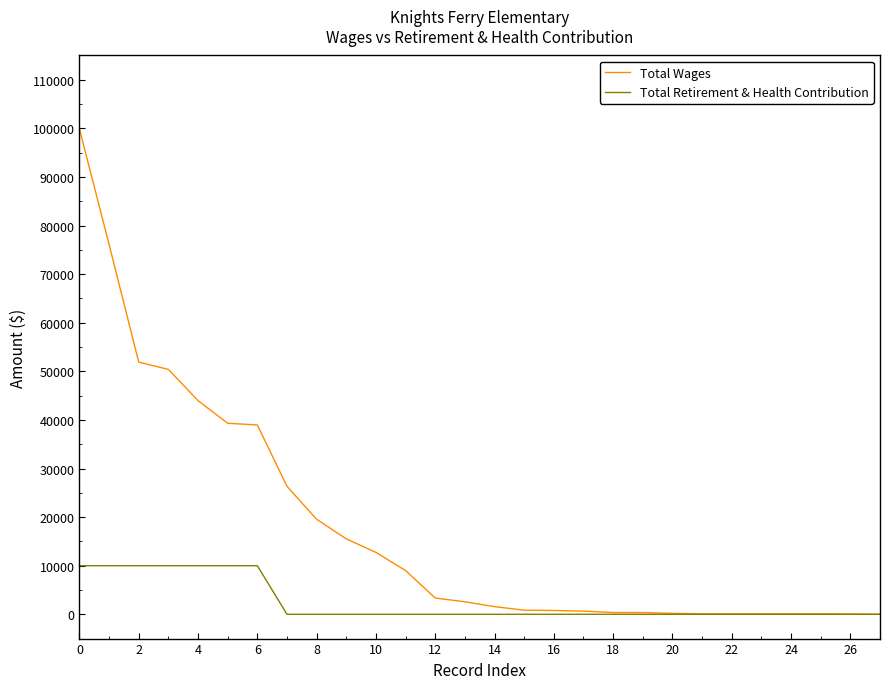

List the series in order of their overall mean, lowest first.

Total Retirement & Health Contribution, Total Wages